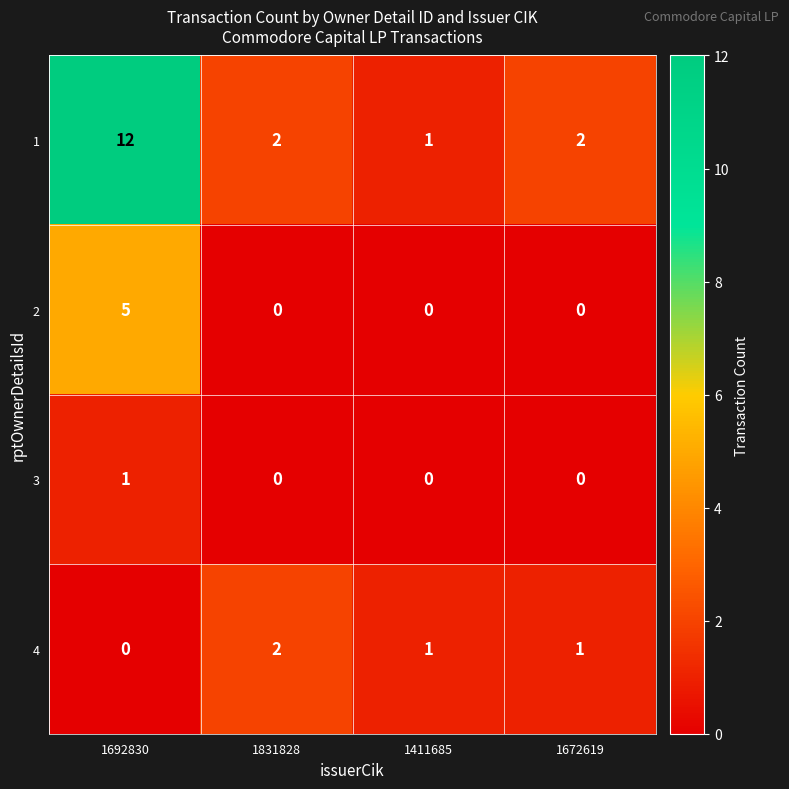

Read the 1 value at 1692830, to the nearest 5.

10